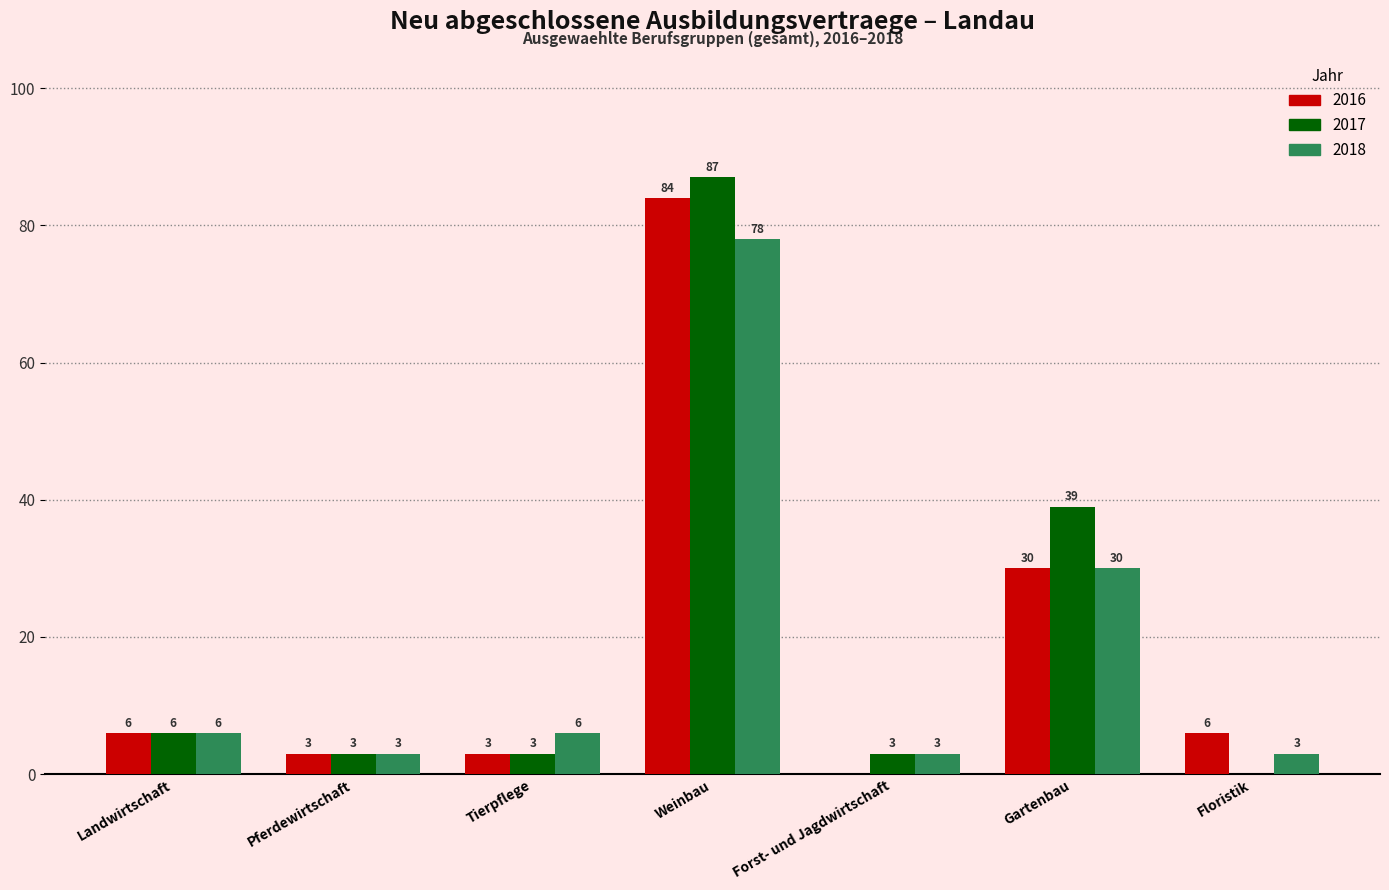

True or false: 2018 has a value of 78 at Weinbau.

True